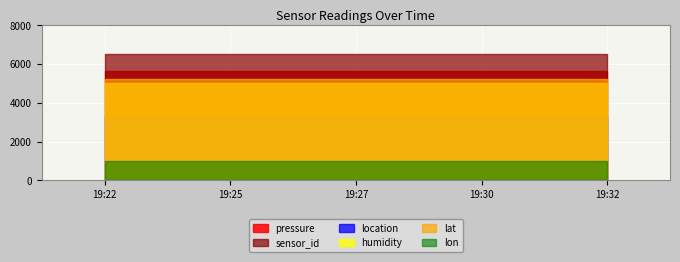

True or false: lat has a value of 70.1 at 2023-03-21T19:27:40.

False